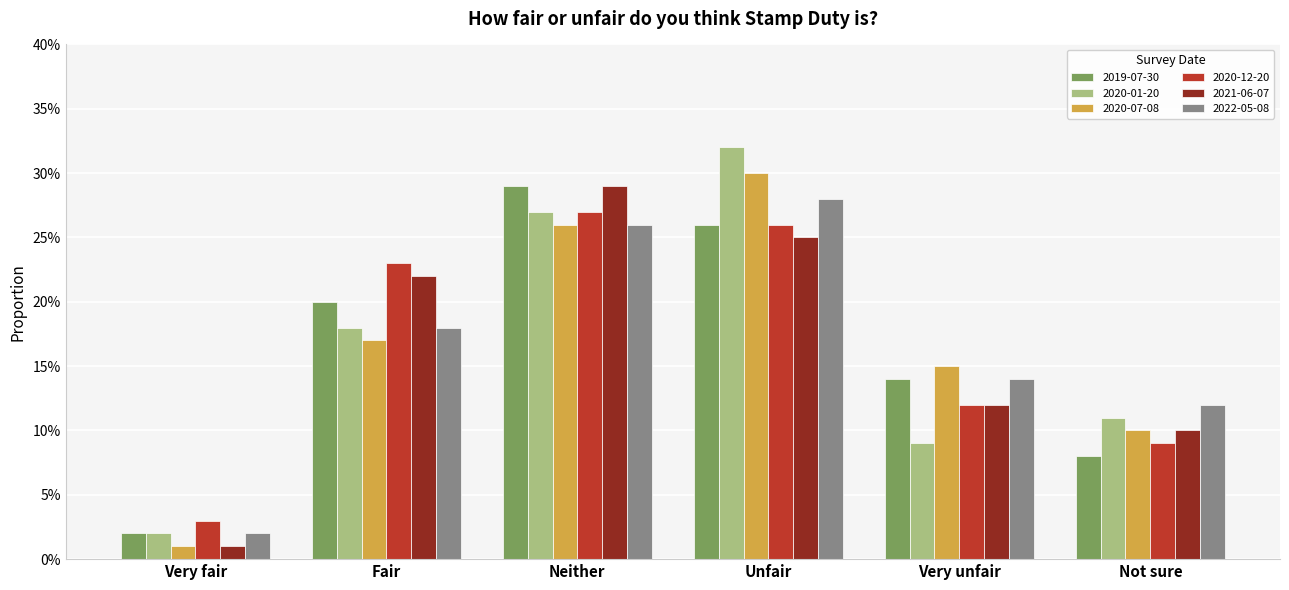

Reading right to left, transcribe all the data shown in this chart.

2019-07-30: 0.1	0.1	0.3	0.3	0.2	0.0
2020-01-20: 0.1	0.1	0.3	0.3	0.2	0.0
2020-07-08: 0.1	0.1	0.3	0.3	0.2	0.0
2020-12-20: 0.1	0.1	0.3	0.3	0.2	0.0
2021-06-07: 0.1	0.1	0.2	0.3	0.2	0.0
2022-05-08: 0.1	0.1	0.3	0.3	0.2	0.0